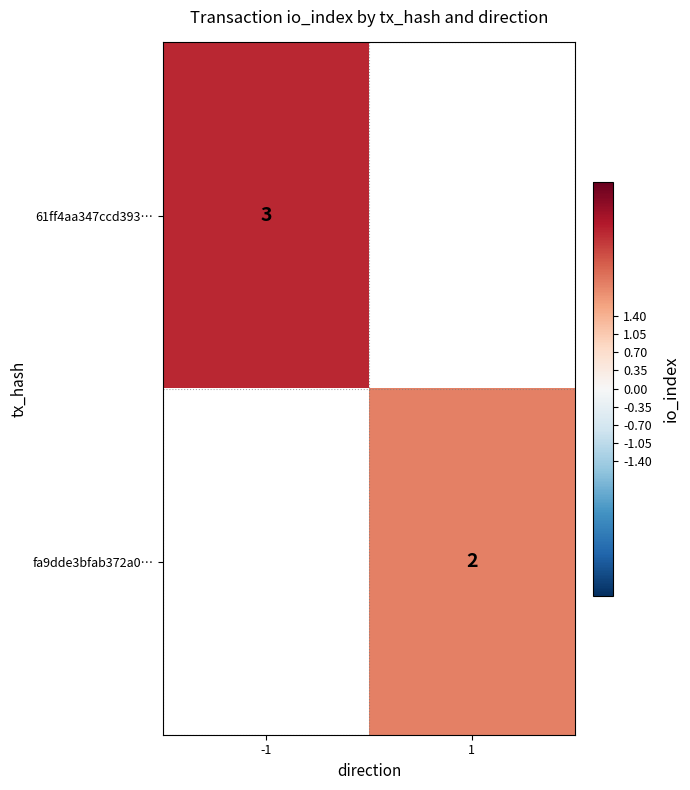

True or false: fa9dde3bfab372a0… has a value of 1 at 1.

False